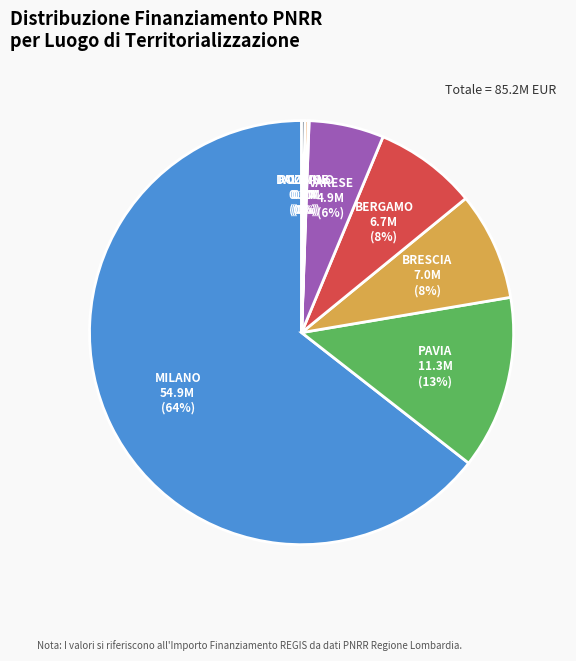

Combined, do MILANO and VARESE account for over 50%?

Yes